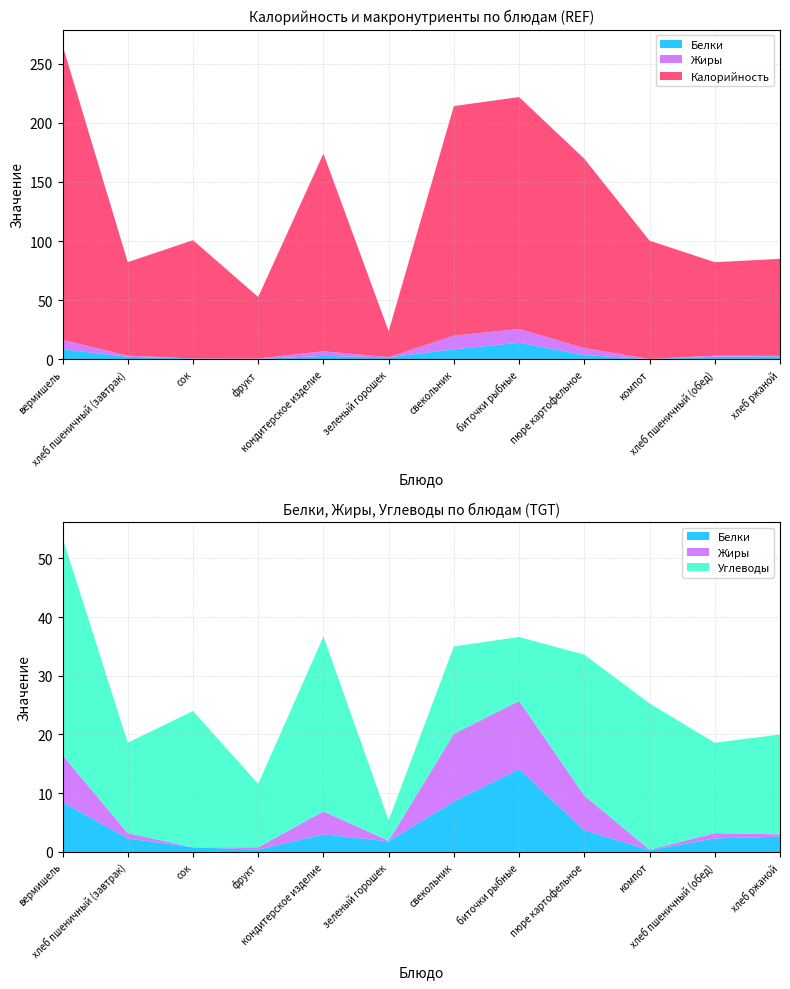

Reading right to left, extract all data points from this chart.

Калорийность: 82.0	79.0	100.0	160.0	196.0	194.0	22.0	167.0	52.0	100.0	79.0	249.0
Белки: 2.6	2.3	0.3	3.7	14.1	8.6	1.8	3.0	0.4	0.8	2.3	8.5
Жиры: 0.4	0.9	0.1	5.9	11.6	11.5	0.1	3.9	0.4	0.0	0.9	8.0
Углеводы: 17.0	15.4	24.9	24.0	10.9	14.9	3.5	29.8	10.8	23.2	15.4	37.0